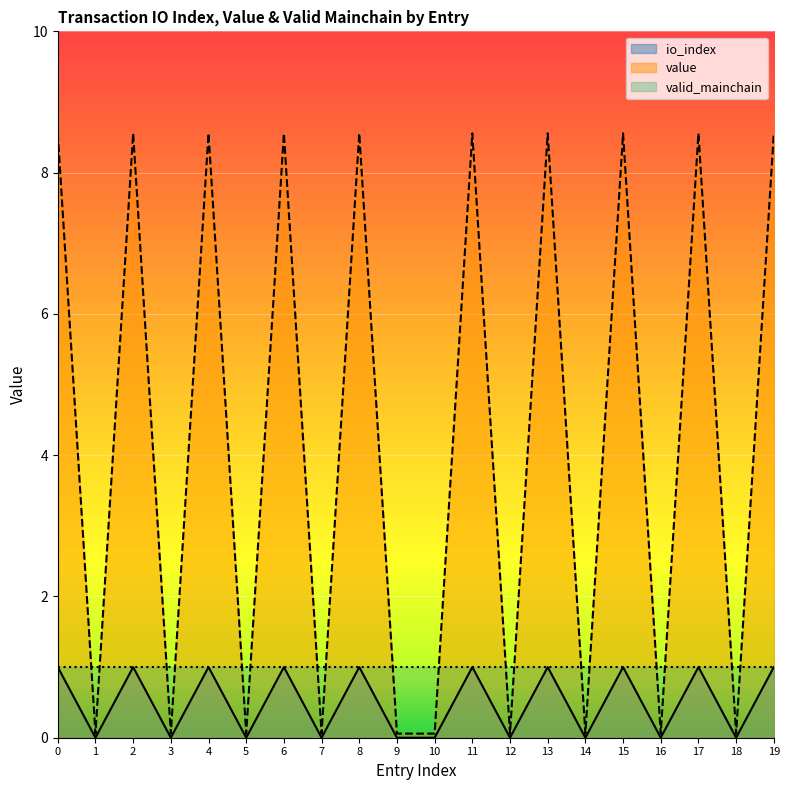

What is the difference between the maximum and minimum values in the io_index series?

1.0